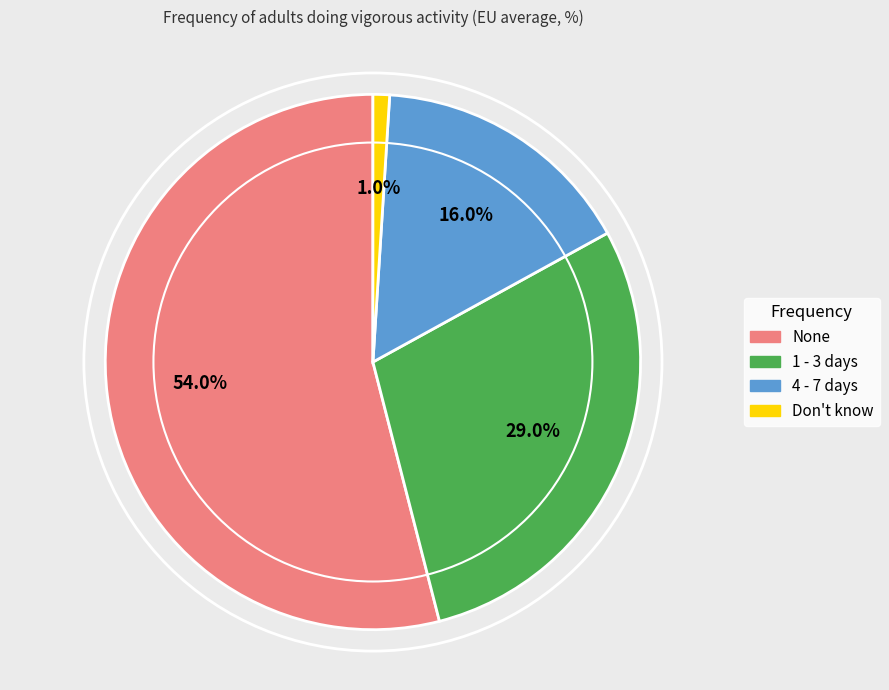

Which category has the biggest portion of the pie?

None